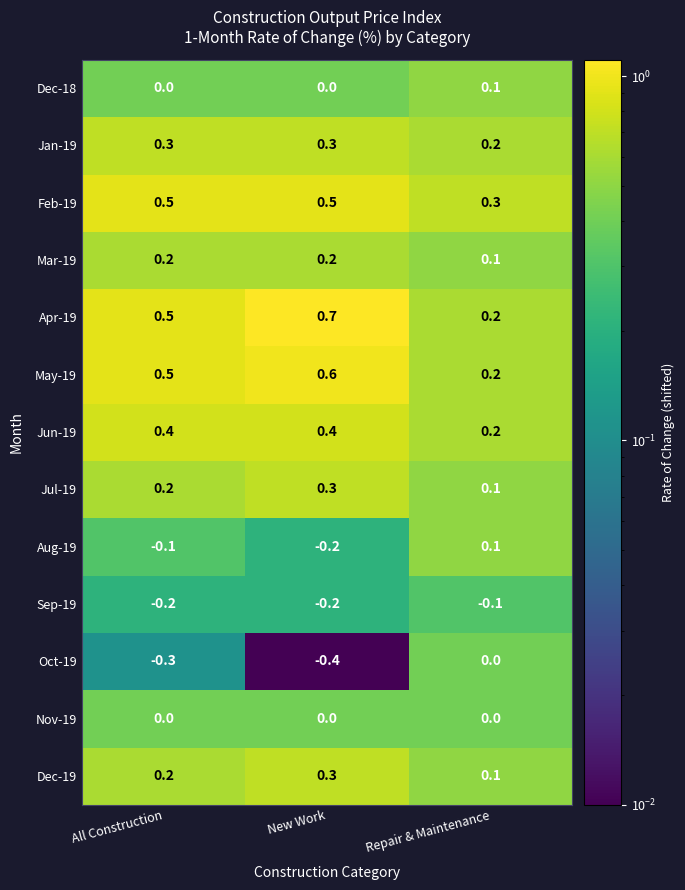

True or false: Dec-19 has a value of 0.2 at All Construction.

True